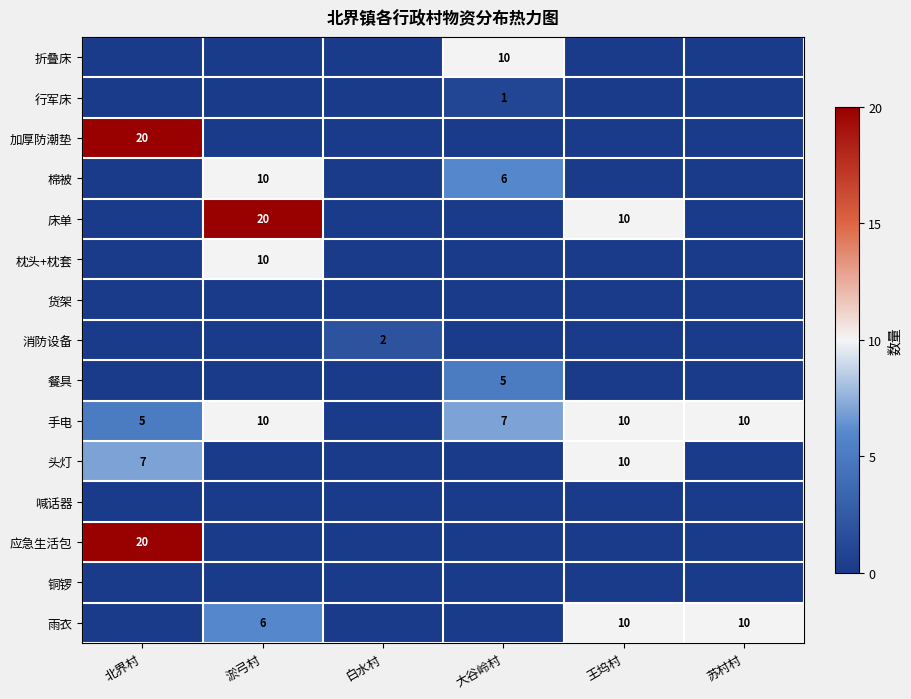

The 雨衣 series shows 10 at 王坞村. True or false?

True